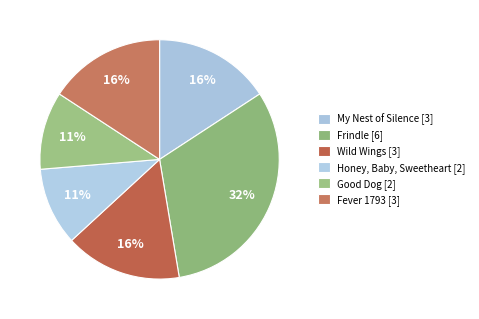

What is the total percentage of Wild Wings and Fever 1793?

31.6%